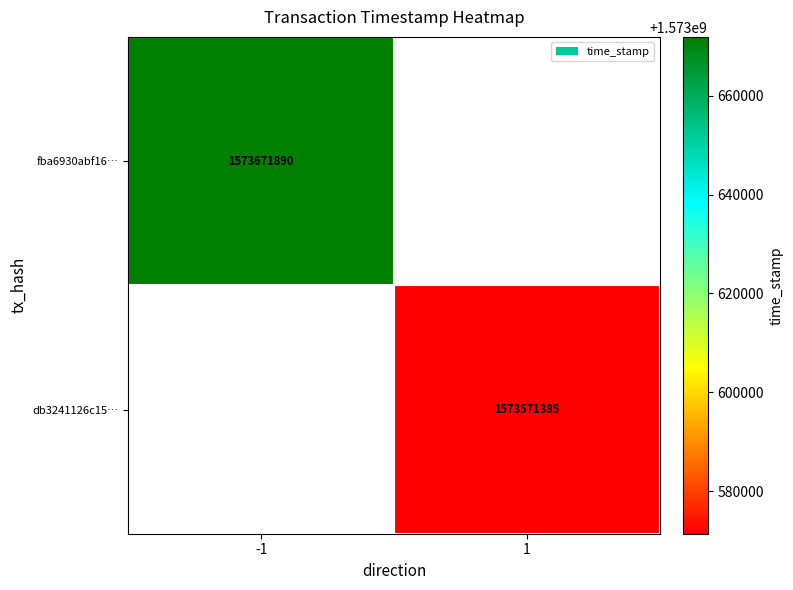

Is the value of db3241126c15… at 1 greater than the value of fba6930abf16… at -1?

No